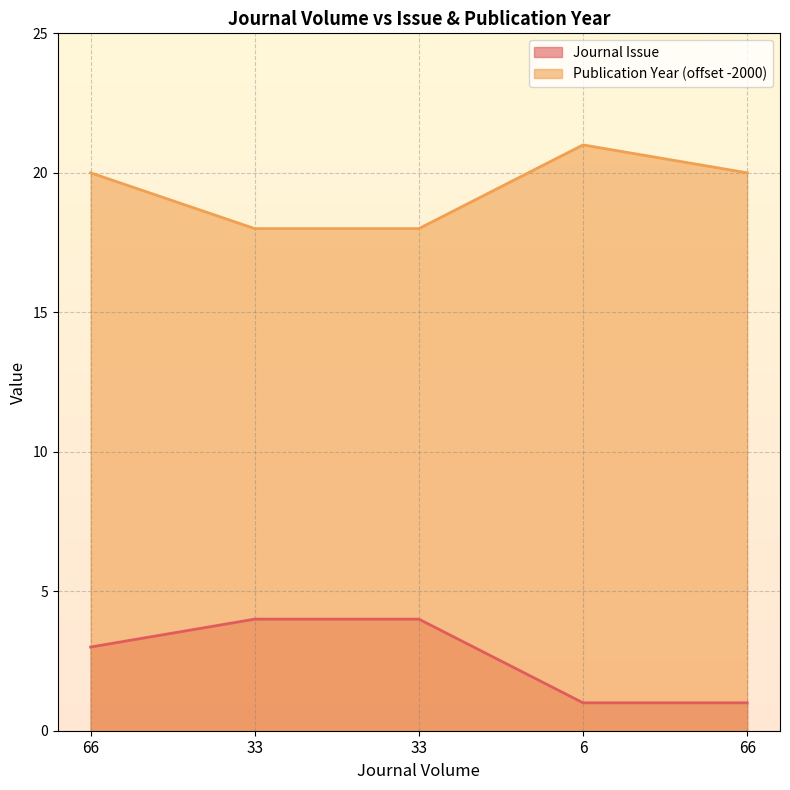

Where does the Journal Issue series first go above 3?

33